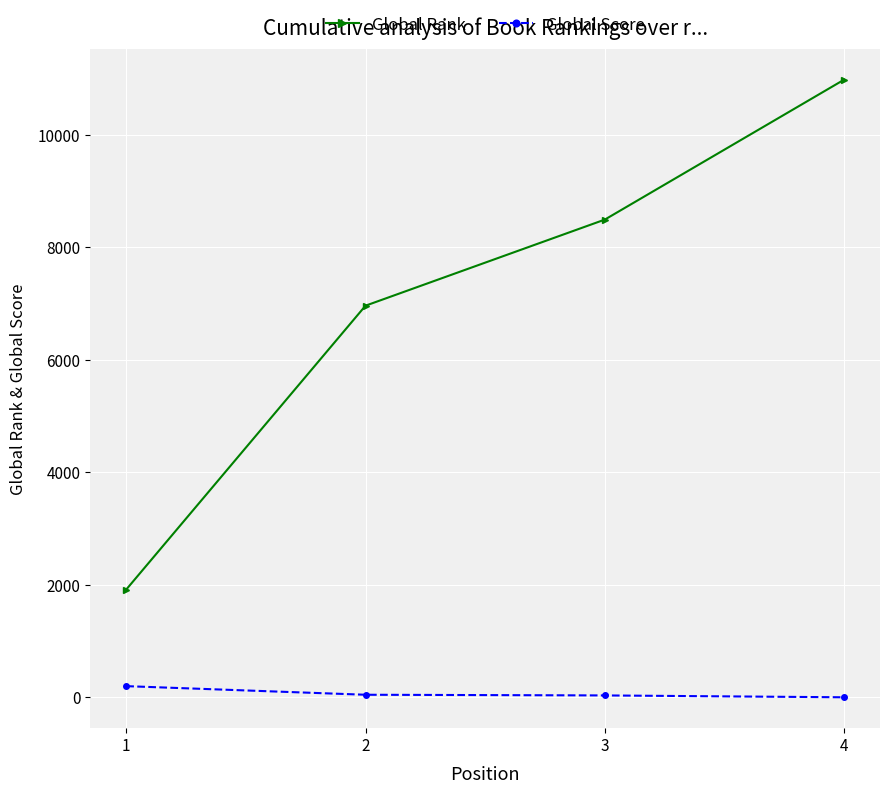

At which category is the sum across all series the highest?

4